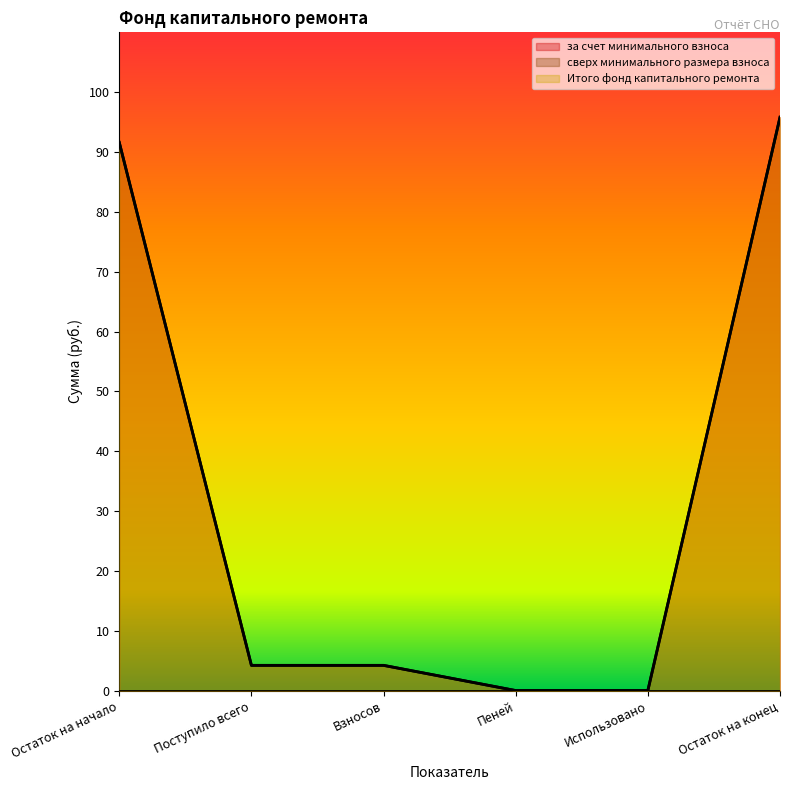

What position from the right is Пеней?

3